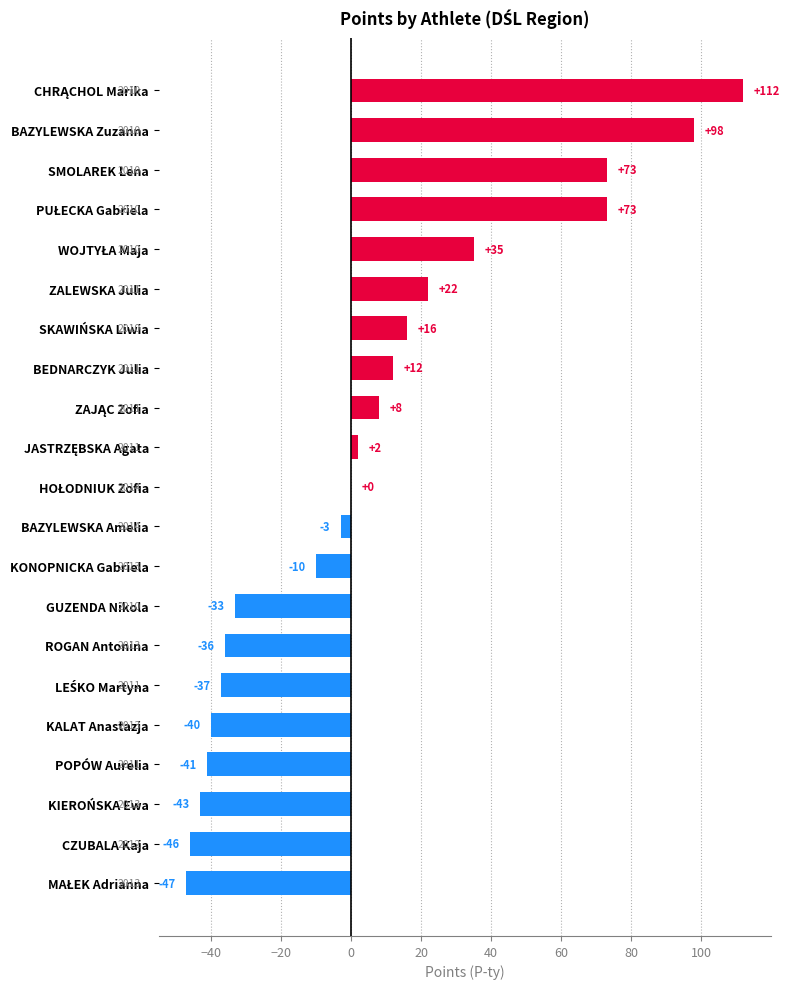

Count the number of categories in the chart.

21